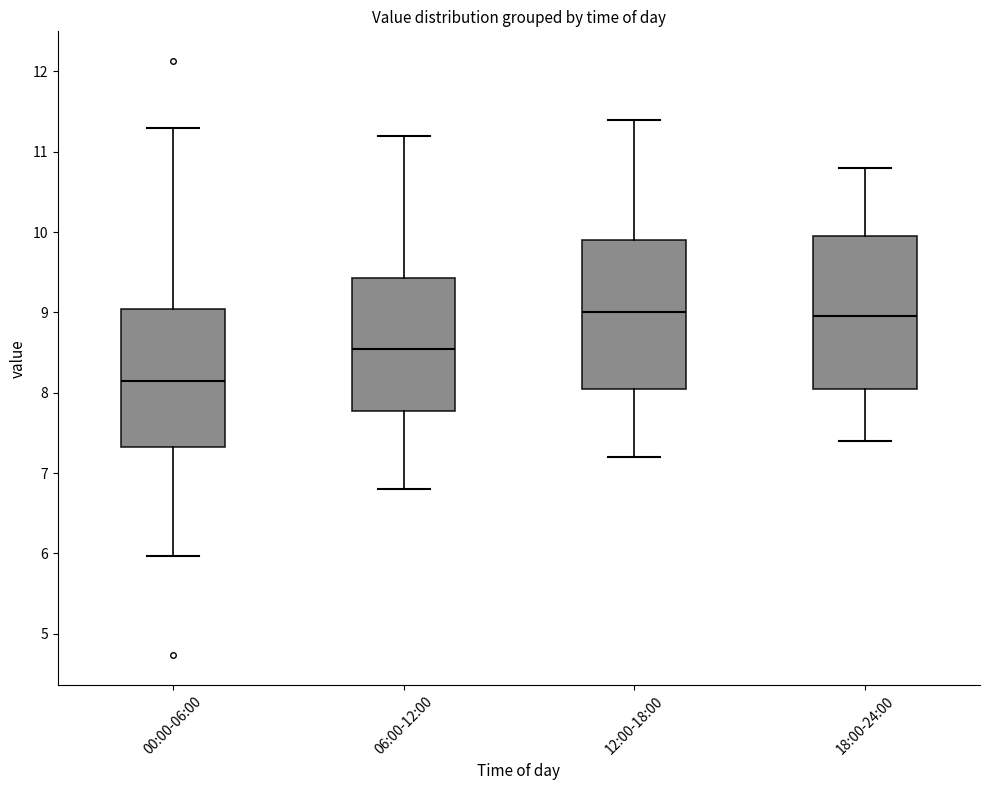

Where does the upper whisker of the box for 00:00-06:00 end on the y-axis? The values are not printed on the chart, so give them approximately, as read against the axis.

11.3